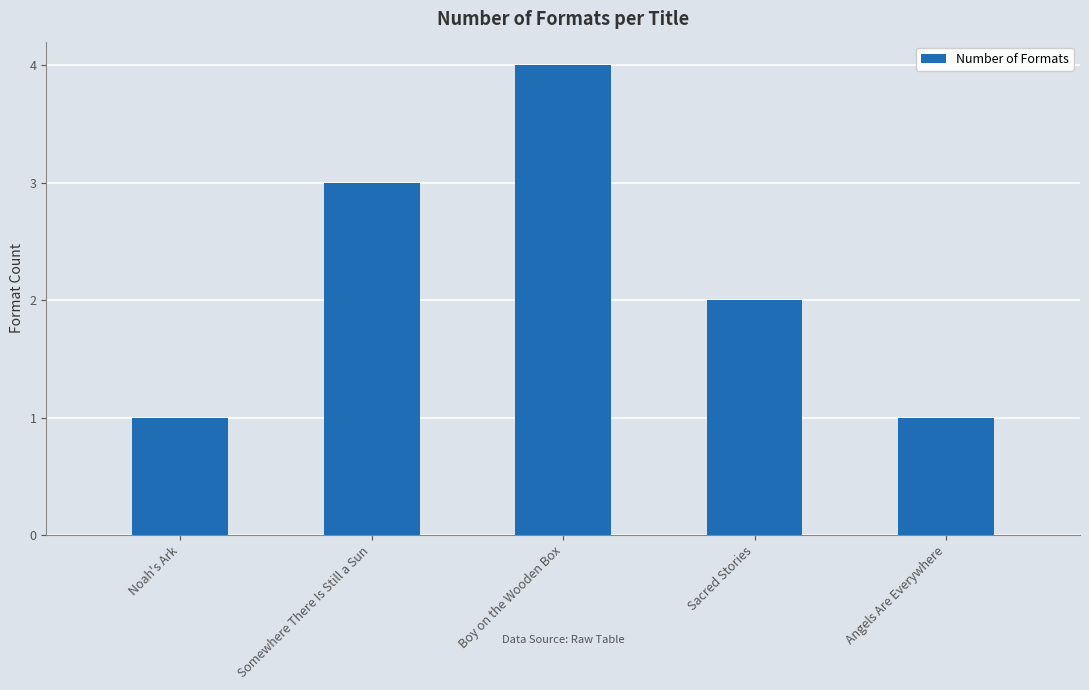

What is the sum of the values at Somewhere There Is Still a Sun and Angels Are Everywhere?

4